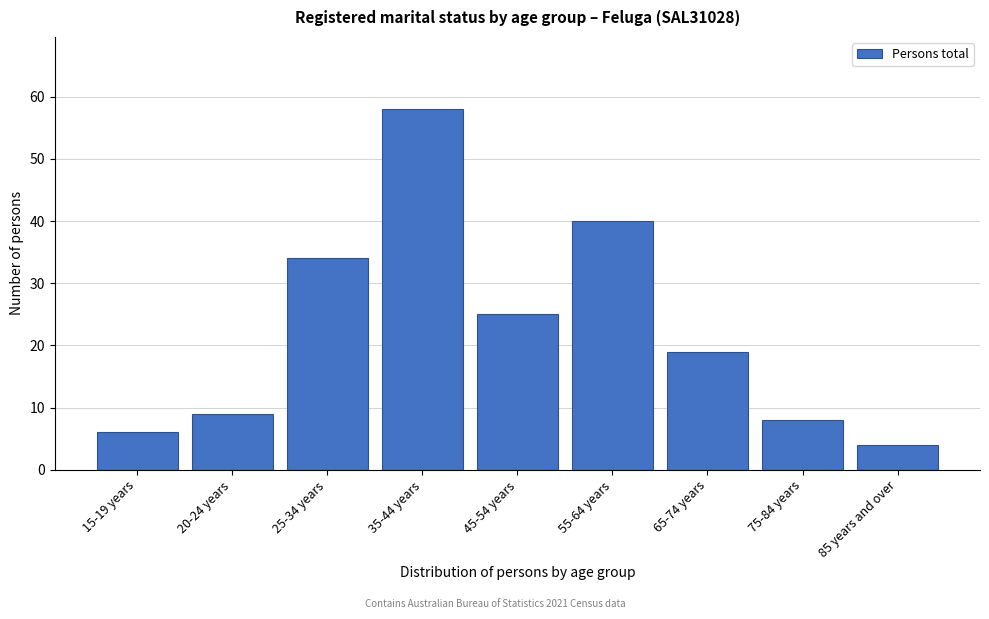

Reading right to left, extract all data points from this chart.

85 years and over=4	75-84 years=8	65-74 years=19	55-64 years=40	45-54 years=25	35-44 years=58	25-34 years=34	20-24 years=9	15-19 years=6